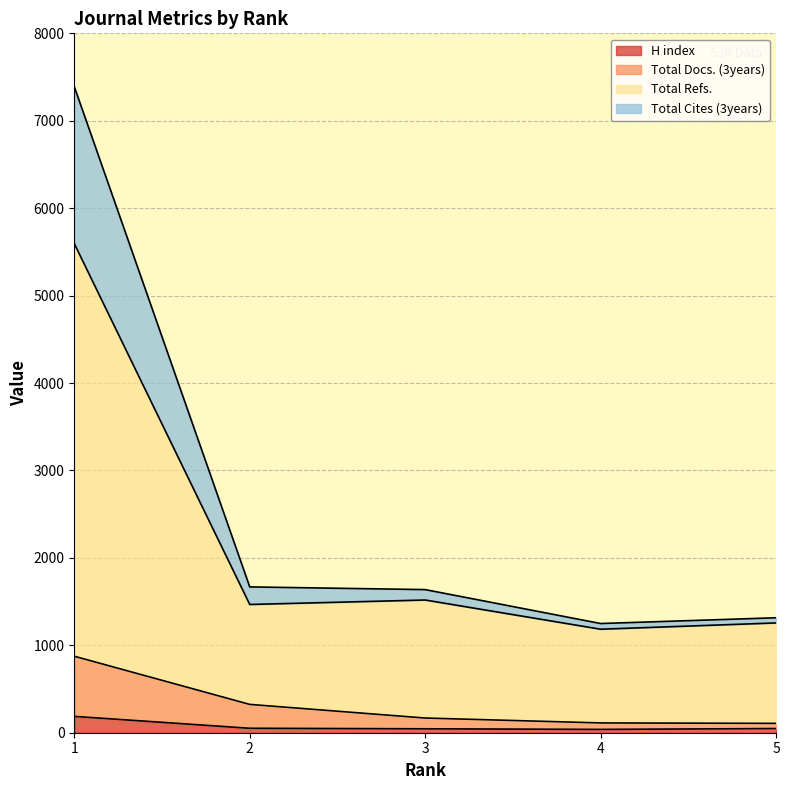

Reading left to right, extract all data points from this chart.

H index: 187	51	45	38	48
Total Docs. (3years): 875	324	168	112	107
Total Refs.: 5595	1467	1518	1184	1256
Total Cites (3years): 7390	1668	1637	1249	1315